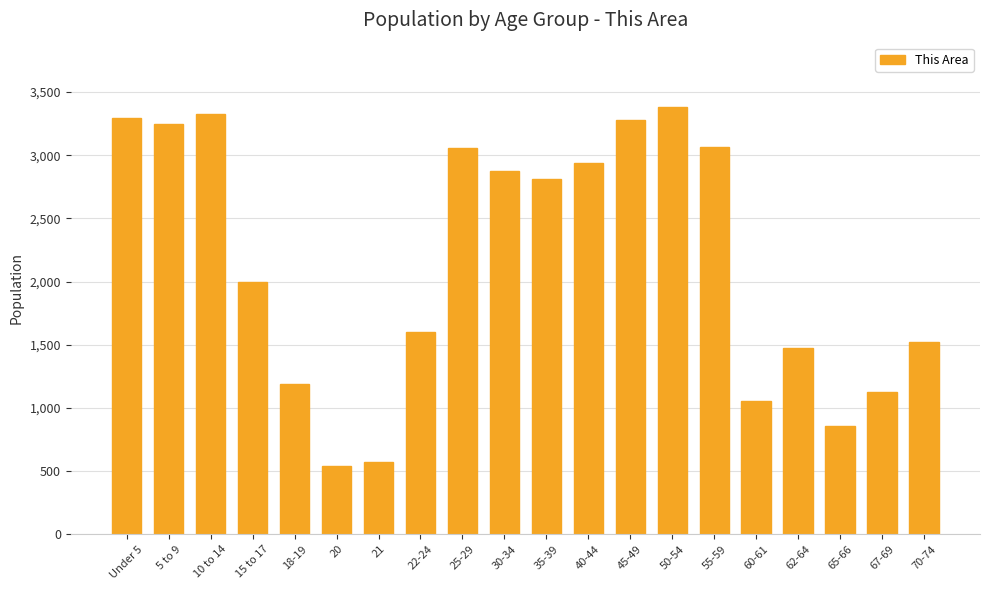

What is the ratio of the value at 67-69 to the value at 25-29?

0.4